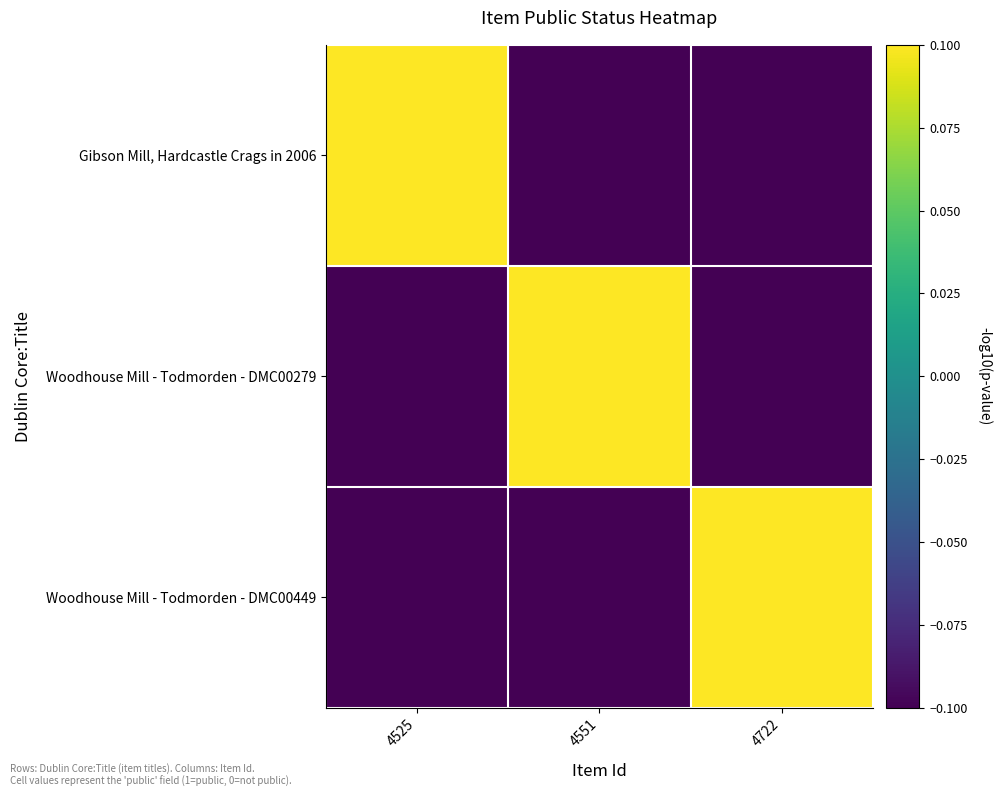

List the series in order of their peak value, lowest first.

Gibson Mill, Hardcastle Crags in 2006, Woodhouse Mill - Todmorden - DMC00279, Woodhouse Mill - Todmorden - DMC00449